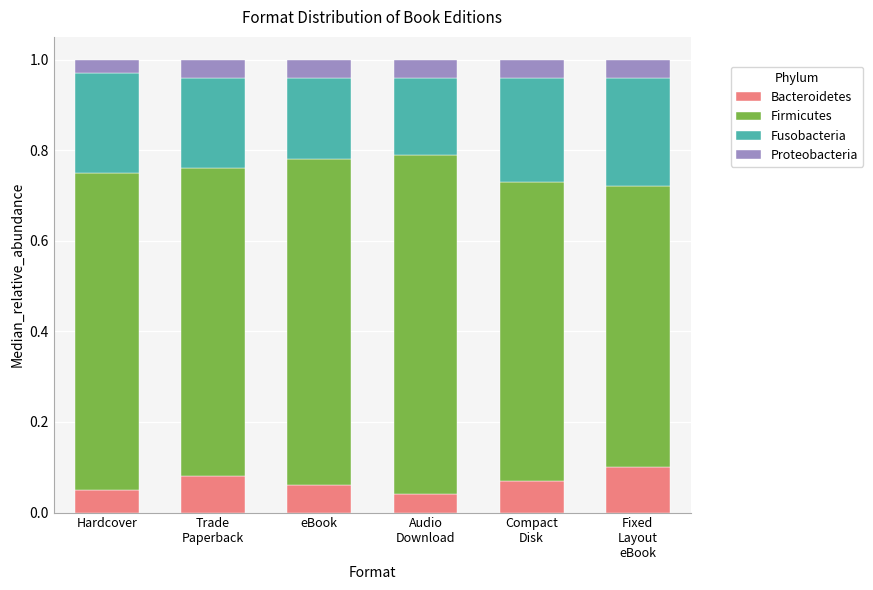

Is it true that Bacteroidetes equals 0.1 at Hardcover?

True